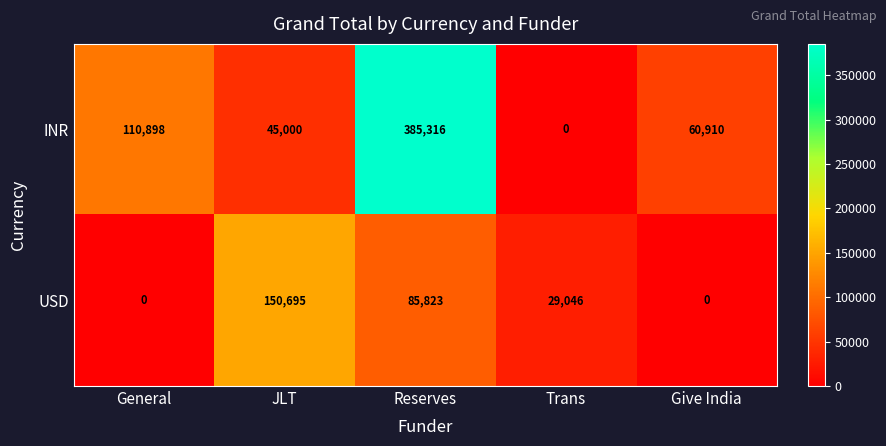

Reading left to right, extract all data points from this chart.

INR: General=110898	JLT=45000	Reserves=385316	Trans=0	Give India=60910
USD: General=0	JLT=150695	Reserves=85823	Trans=29046	Give India=0